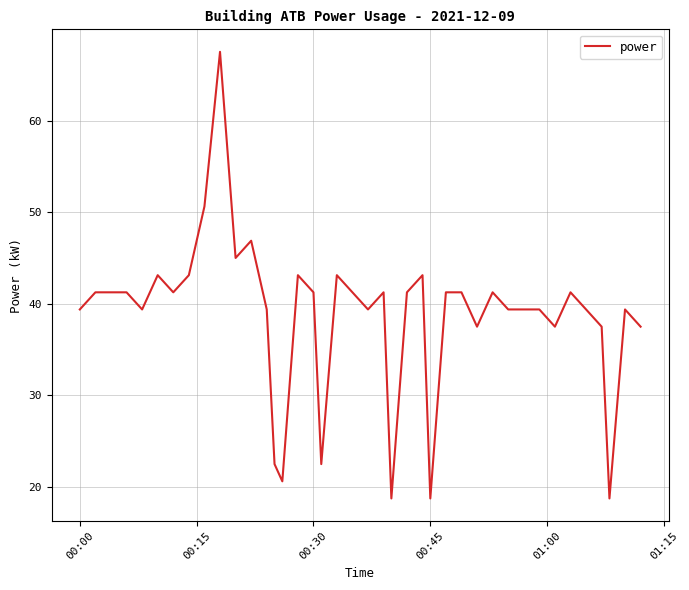

What is the smallest value displayed?

18.8